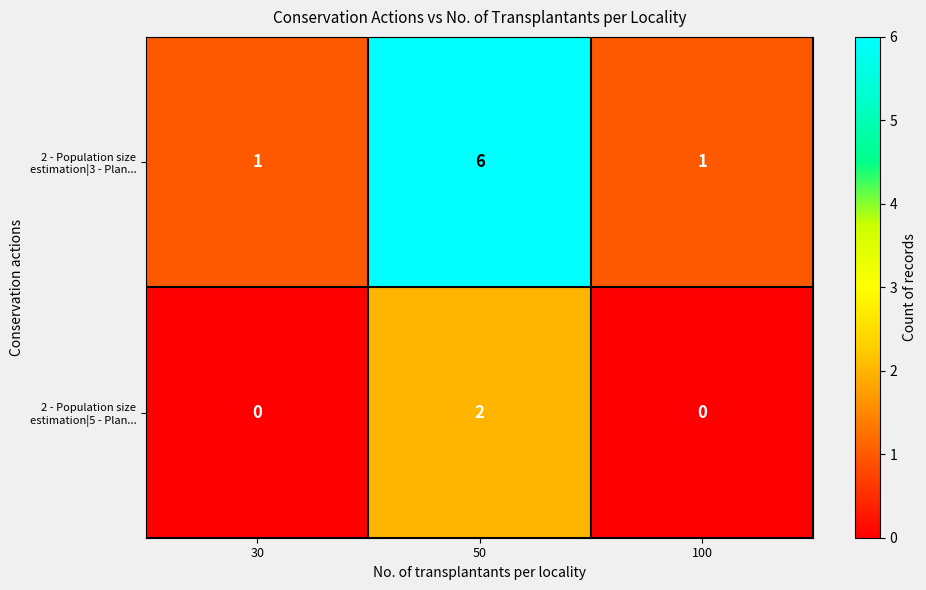

What is the maximum value for 2 - Population size estimation|3 - Plan...?

6